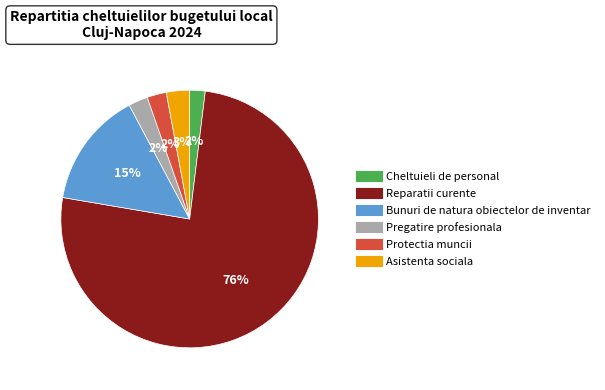

To the nearest percent, what percentage of the pie is Protectia muncii?

2%